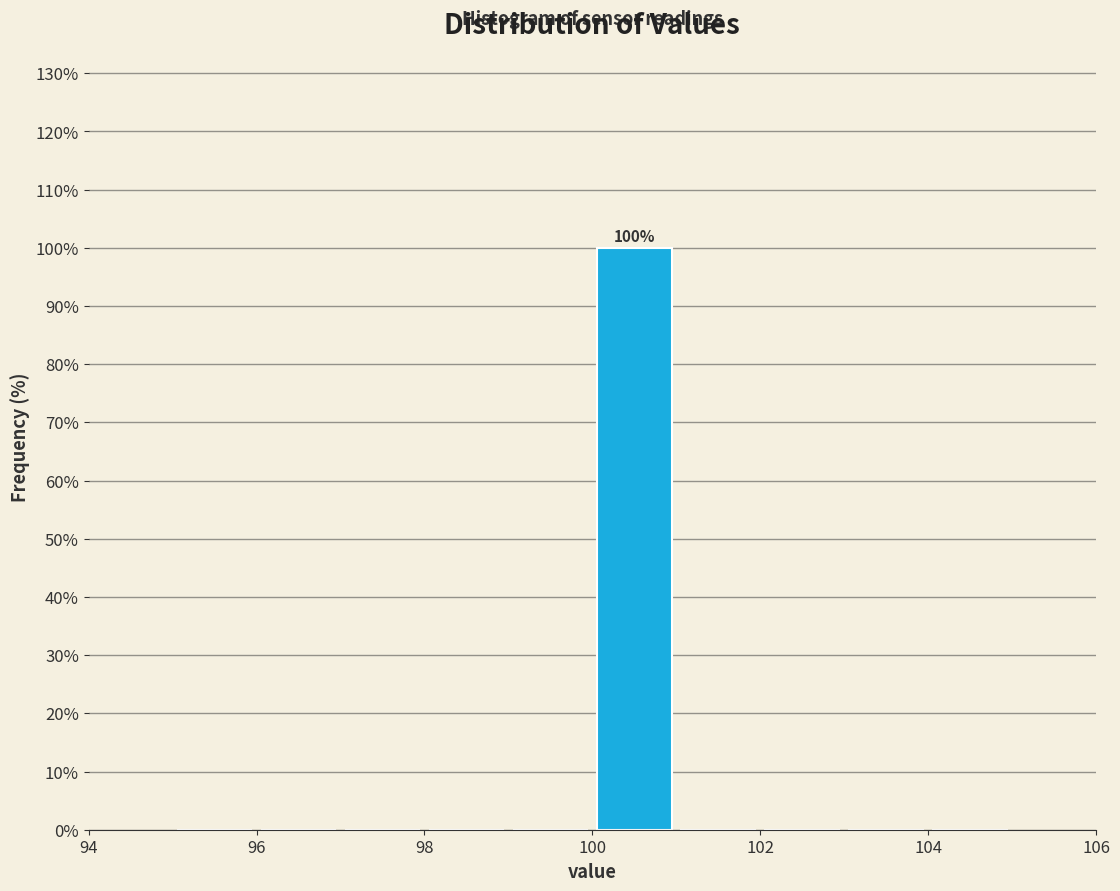

Which range on the x-axis has the tallest bar?

100 to 101